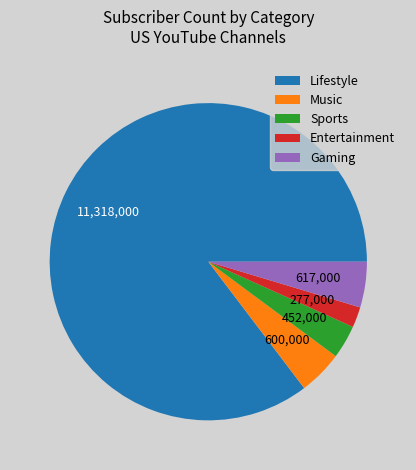

How many slices are in this pie chart?

5